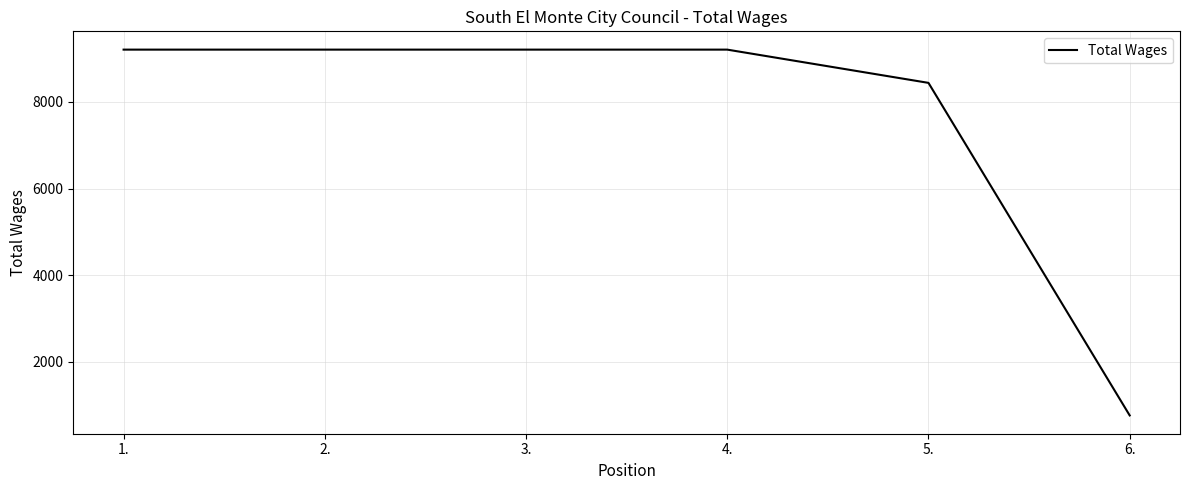

Reading right to left, what are all the values shown in this chart?

6.=767	5.=8439	4.=9206	3.=9206	2.=9206	1.=9206